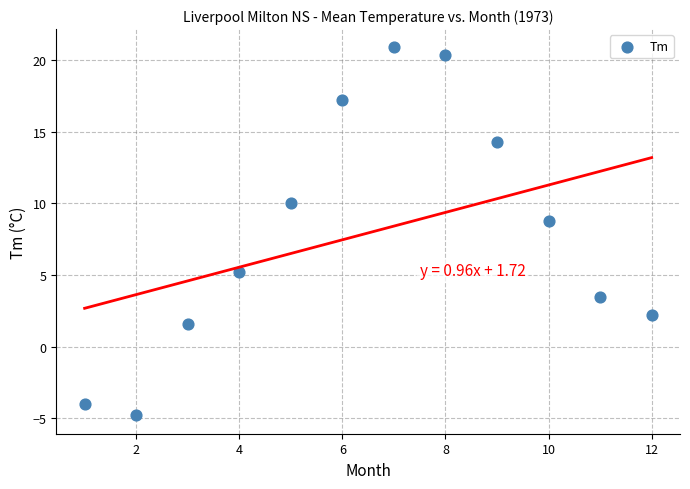

What Y value in the scatter plot is closest to 8?

8.8